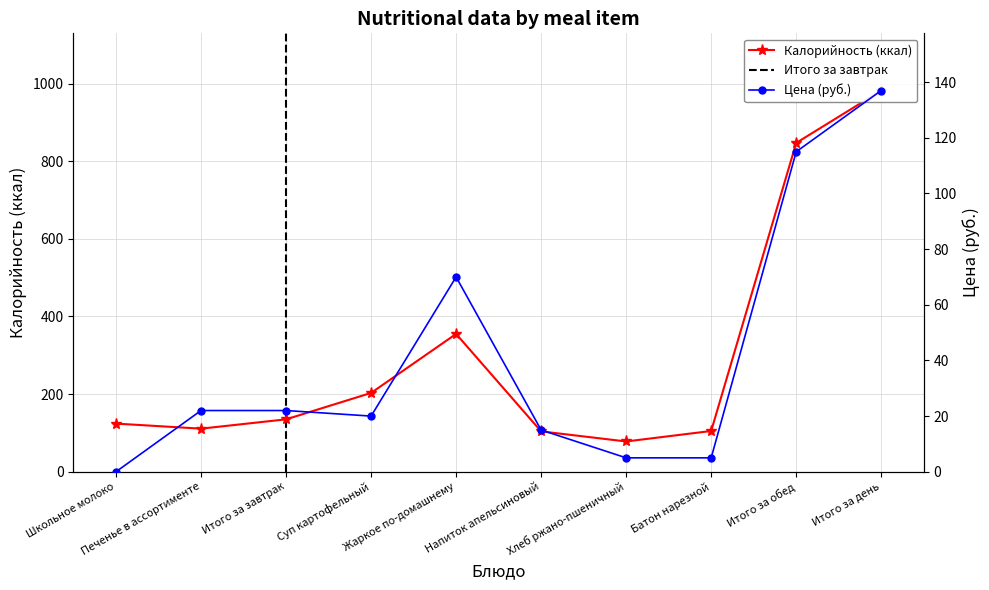

Reading right to left, extract all data points from this chart.

Цена: Итого за день=137	Итого за обед=115	Батон нарезной=5	Хлеб ржано-пшеничный=5	Напиток апельсиновый=15	Жаркое по-домашнему=70	Суп картофельный=20	Итого за завтрак=22	Печенье в ассортименте=22	Школьное молоко=0
Калорийность: Итого за день=982	Итого за обед=847	Батон нарезной=105	Хлеб ржано-пшеничный=78	Напиток апельсиновый=104	Жаркое по-домашнему=355	Суп картофельный=203	Итого за завтрак=135	Печенье в ассортименте=111	Школьное молоко=124